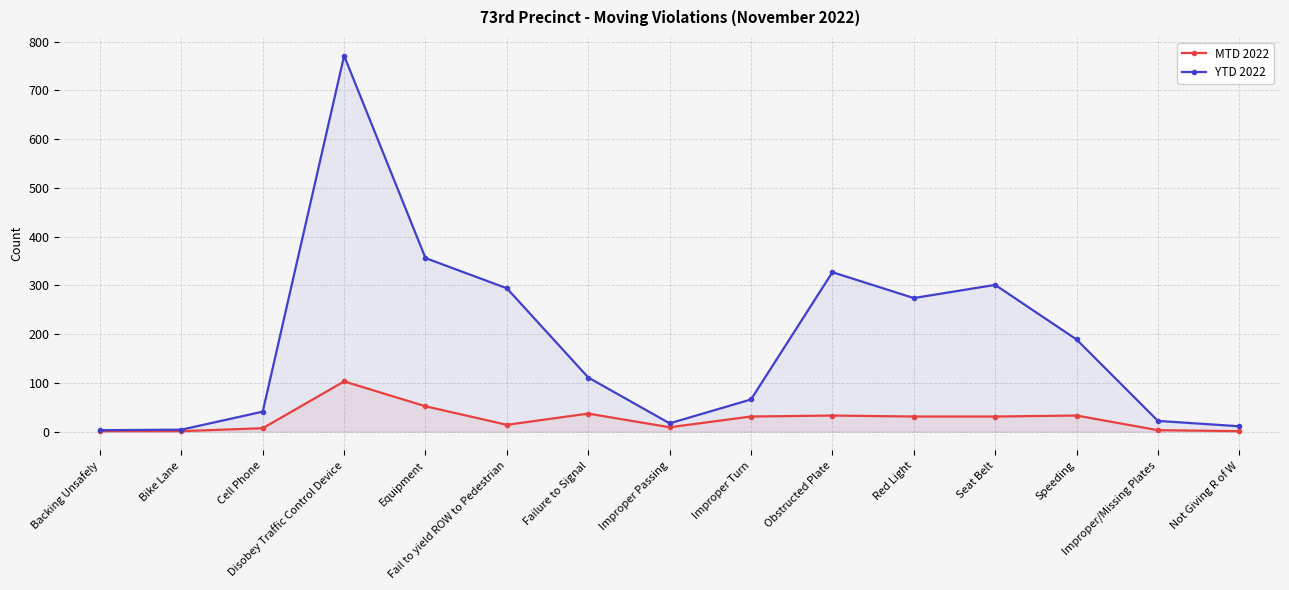

True or false: YTD 2022 has more than 2 interior local peaks.

True